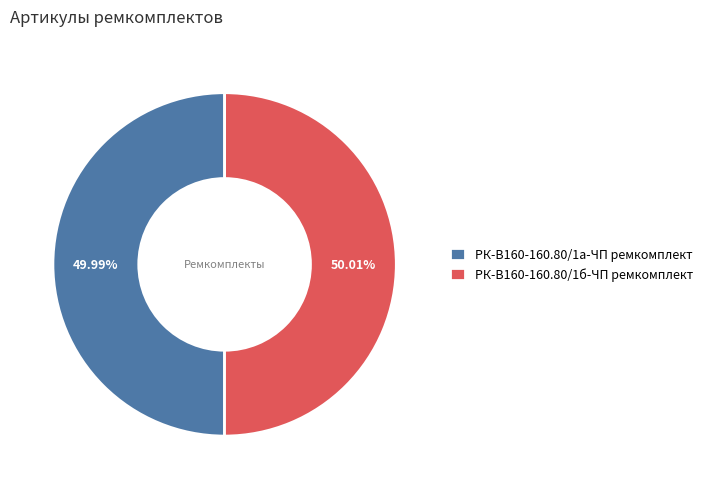

What is the ratio of the value at РК-В160-160.80/1б-ЧП ремкомплект to the value at РК-В160-160.80/1а-ЧП ремкомплект?

1.0